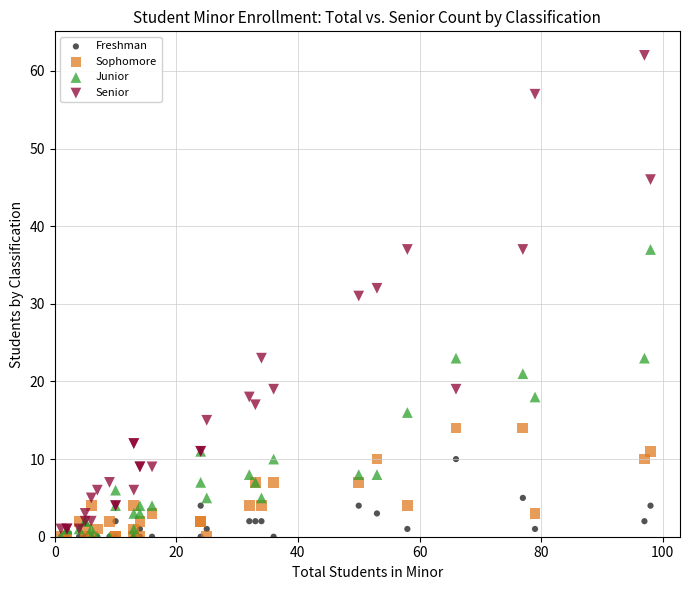

What are all the series names shown in the legend?

Freshman, Sophomore, Junior, Senior